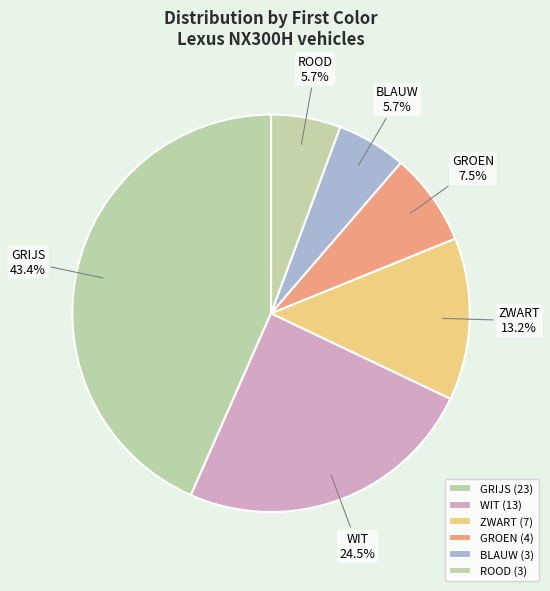

The ROOD slice represents 6% of the pie. True or false?

True